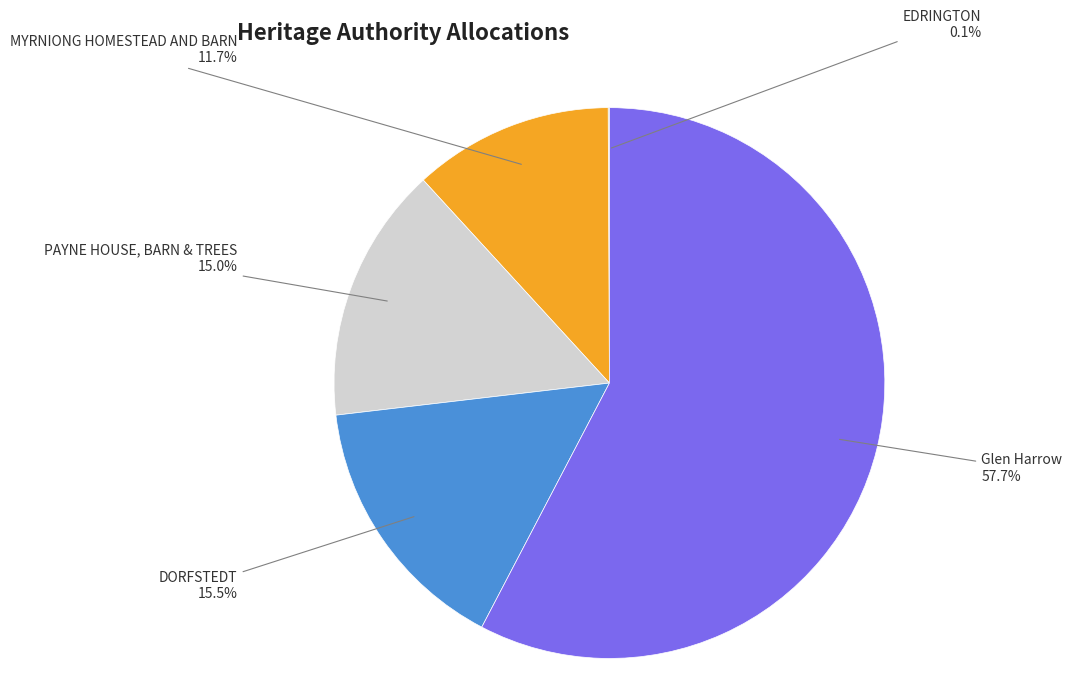

To the nearest percent, what portion does PAYNE HOUSE, BARN & TREES represent?

15%